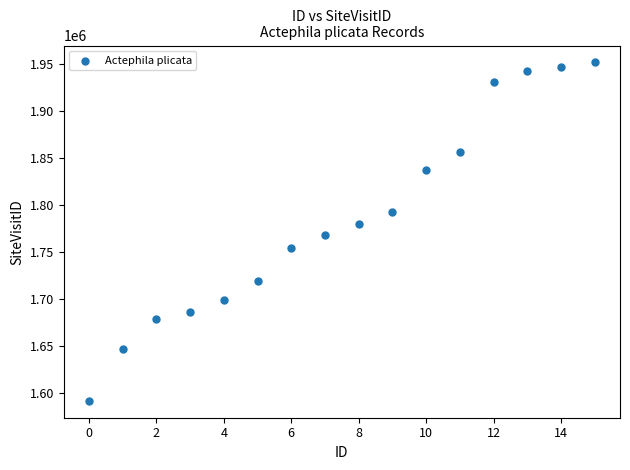

What is the range of Y values (max minus min)?

359134